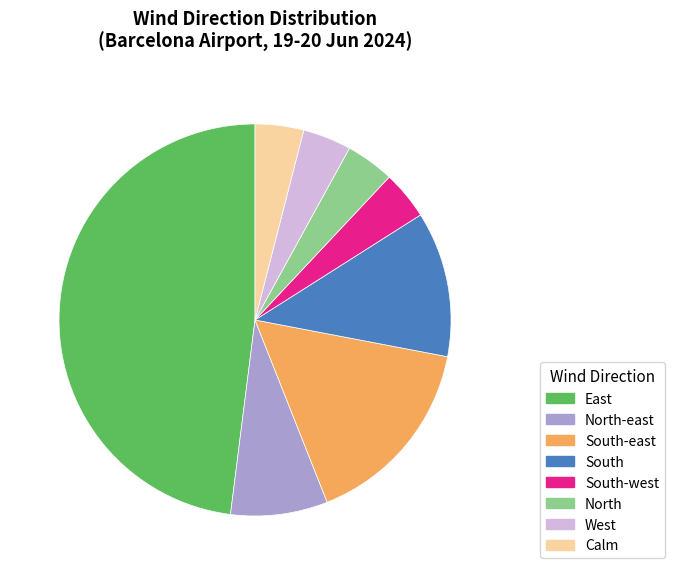

How many slices are in this pie chart?

8